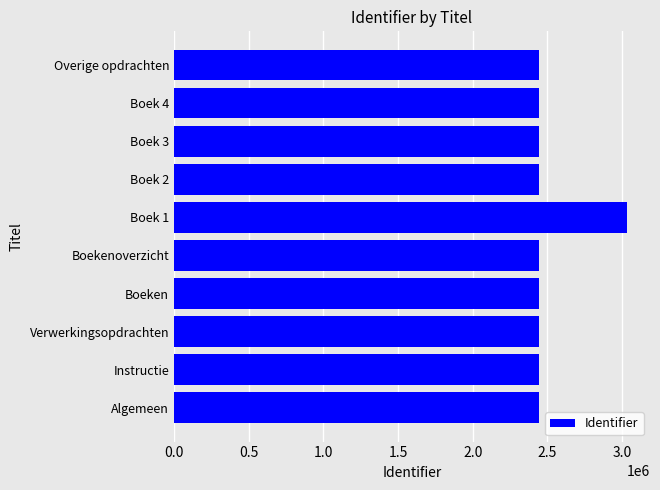

What is the greatest value displayed?

3035844